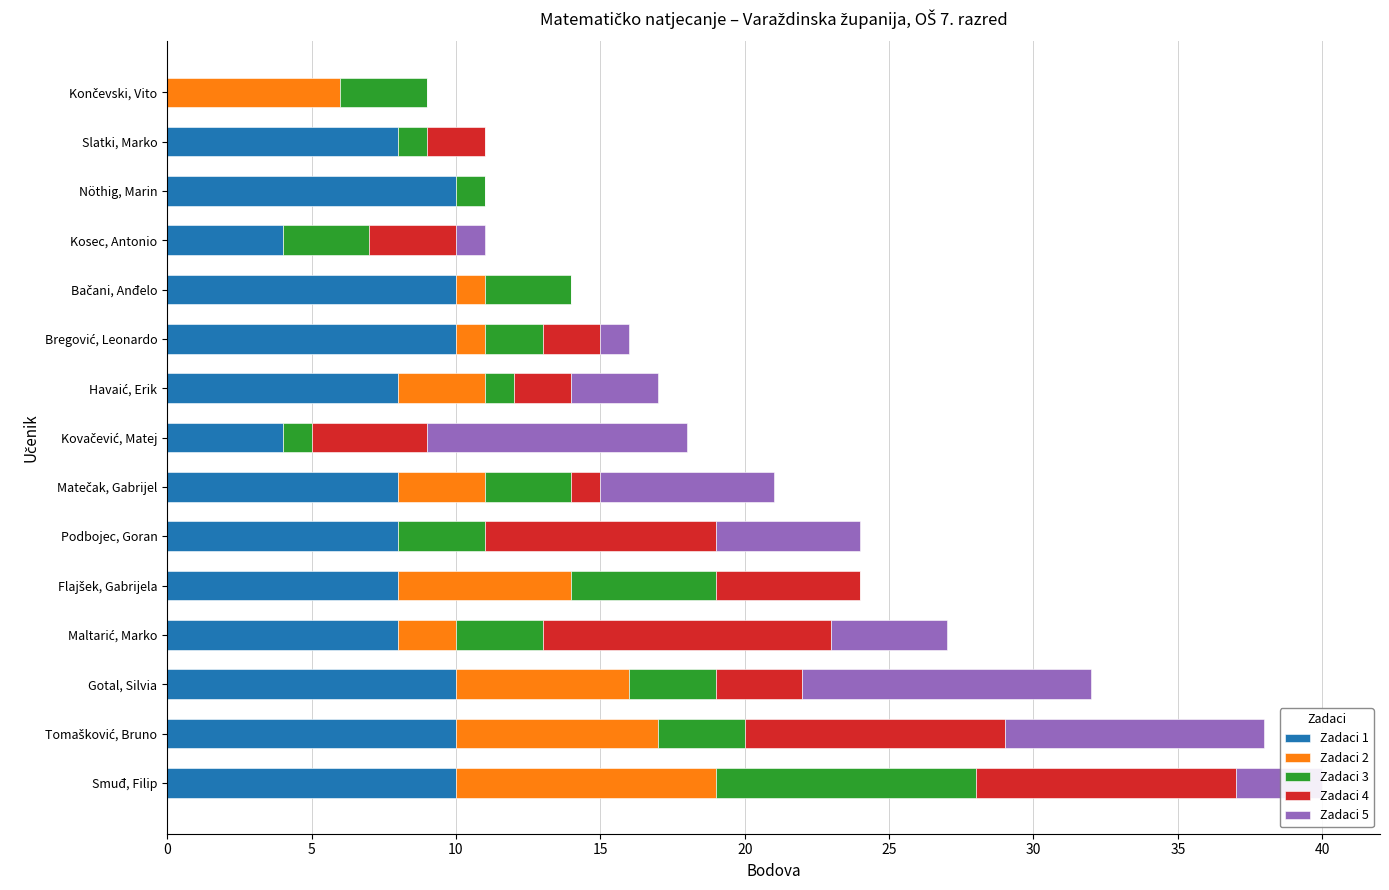

Count the number of data series in this chart.

5